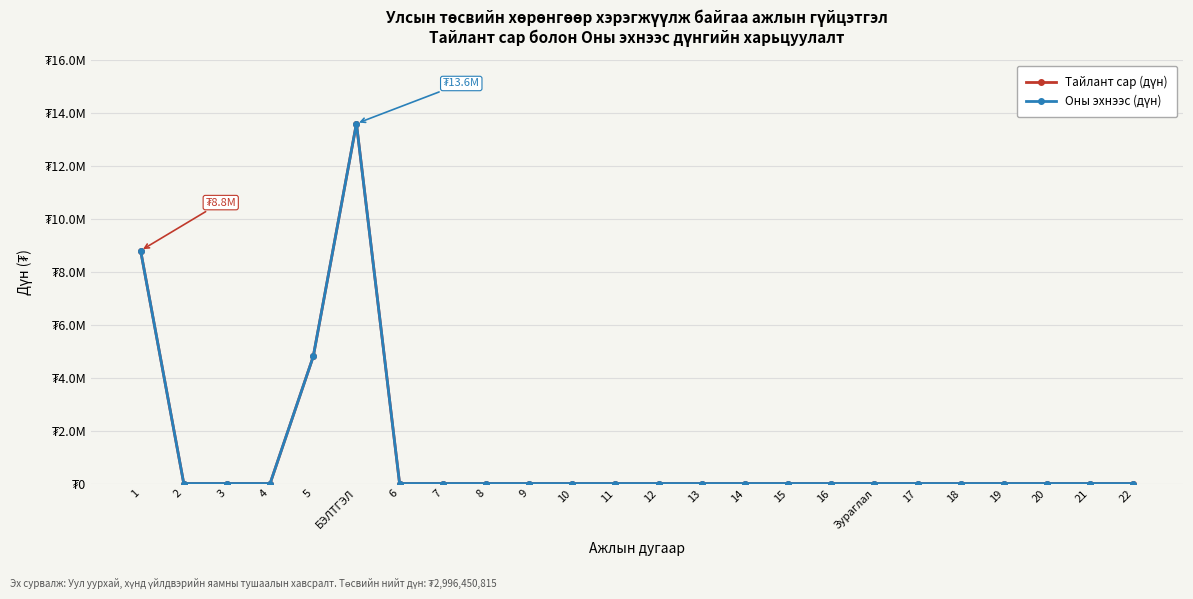

True or false: Тайлант сар (дүн) and Оны эхнээс (дүн) cross at least once.

False